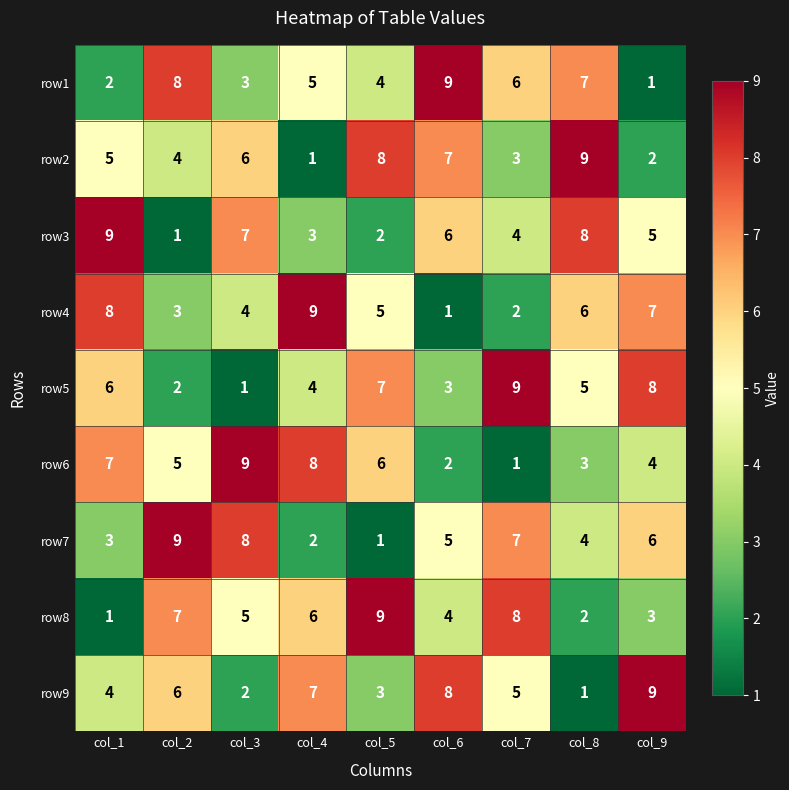

List the labels in order of row8 value, largest first.

col_5, col_7, col_2, col_4, col_3, col_6, col_9, col_8, col_1